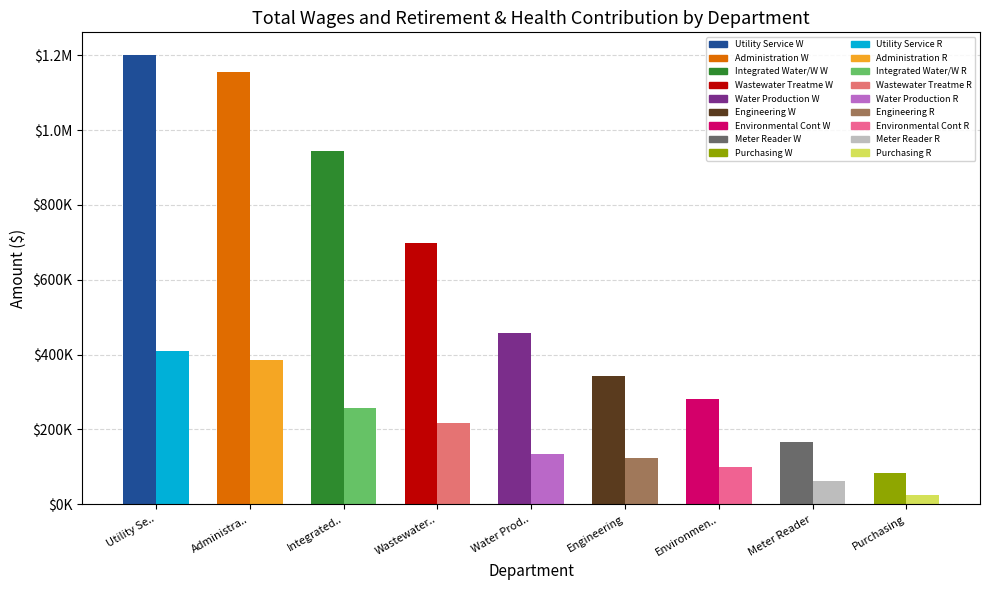

The Total Wages series shows 455240 at Wastewater Treatment. True or false?

False